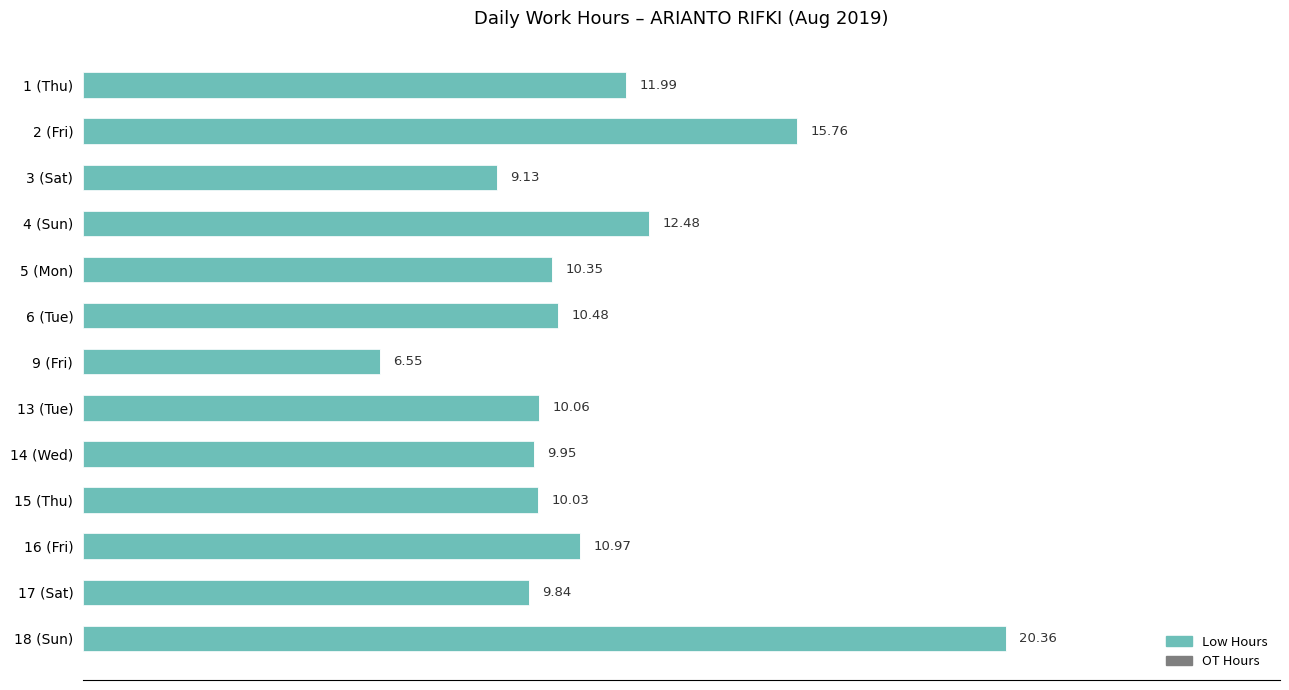

List the labels in order of value, smallest first.

9 (Fri), 3 (Sat), 17 (Sat), 14 (Wed), 15 (Thu), 13 (Tue), 5 (Mon), 6 (Tue), 16 (Fri), 1 (Thu), 4 (Sun), 2 (Fri), 18 (Sun)